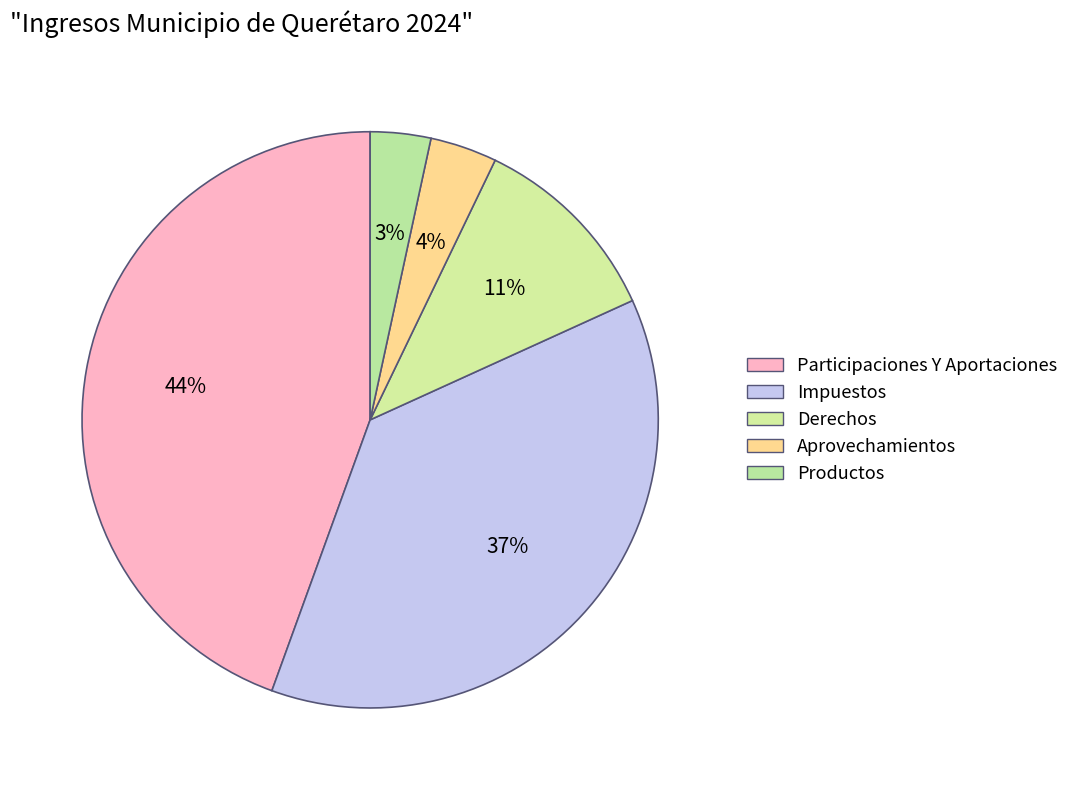

Which category has the smallest portion of the pie?

Productos